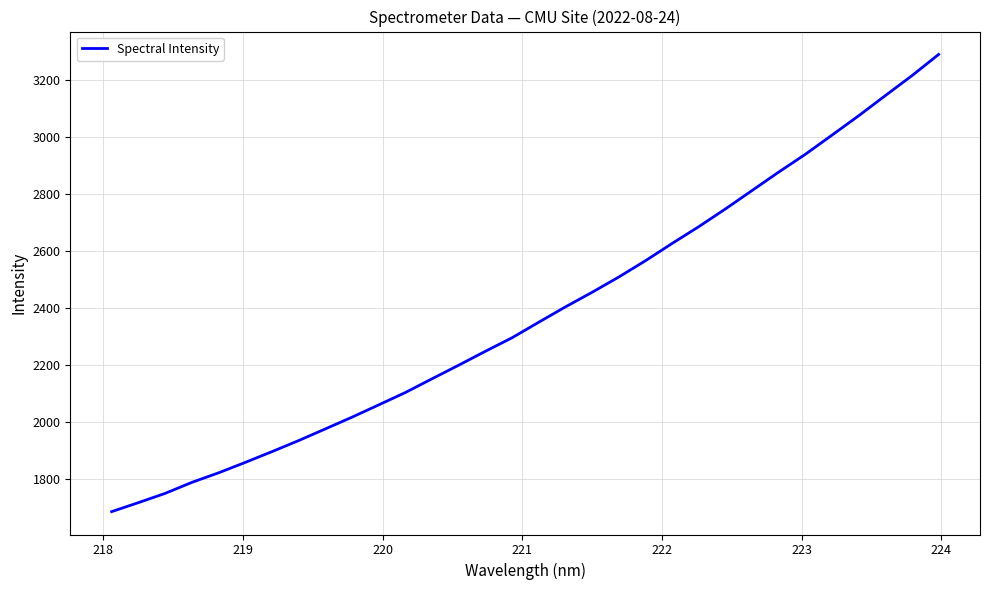

What is the difference between the maximum and minimum values?

1604.9